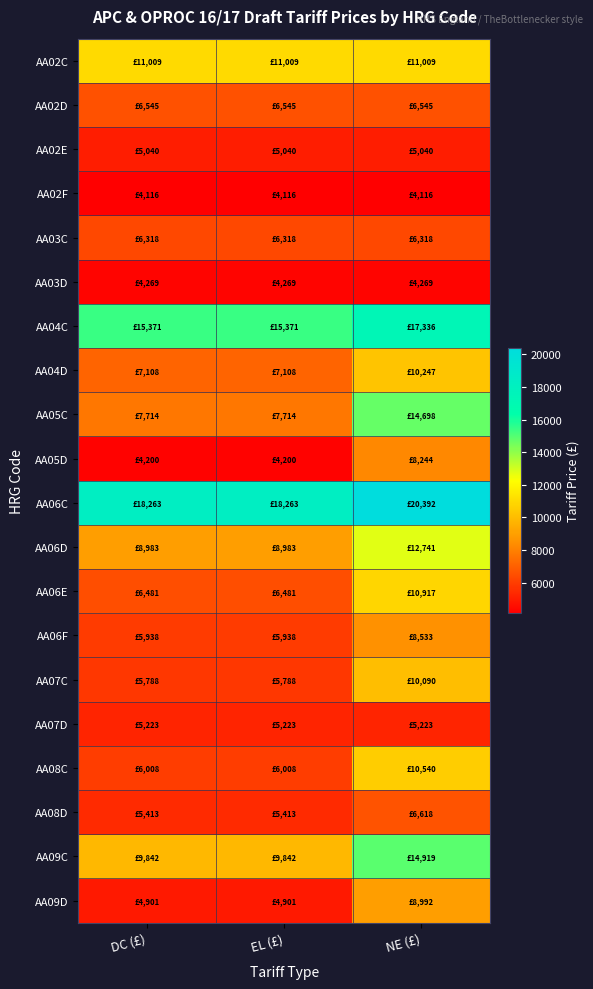

Reading left to right, extract all data points from this chart.

AA02C: DC (£)=11008.9	EL (£)=11008.9	NE (£)=11008.9
AA02D: DC (£)=6545.0	EL (£)=6545.0	NE (£)=6545.0
AA02E: DC (£)=5040.1	EL (£)=5040.1	NE (£)=5040.1
AA02F: DC (£)=4116.3	EL (£)=4116.3	NE (£)=4116.3
AA03C: DC (£)=6318.0	EL (£)=6318.0	NE (£)=6318.0
AA03D: DC (£)=4268.8	EL (£)=4268.8	NE (£)=4268.8
AA04C: DC (£)=15370.9	EL (£)=15370.9	NE (£)=17336.5
AA04D: DC (£)=7107.6	EL (£)=7107.6	NE (£)=10246.8
AA05C: DC (£)=7713.6	EL (£)=7713.6	NE (£)=14698.5
AA05D: DC (£)=4200.4	EL (£)=4200.4	NE (£)=8244.1
AA06C: DC (£)=18263.4	EL (£)=18263.4	NE (£)=20392.1
AA06D: DC (£)=8982.9	EL (£)=8982.9	NE (£)=12740.8
AA06E: DC (£)=6481.3	EL (£)=6481.3	NE (£)=10917.3
AA06F: DC (£)=5937.5	EL (£)=5937.5	NE (£)=8532.6
AA07C: DC (£)=5787.9	EL (£)=5787.9	NE (£)=10090.4
AA07D: DC (£)=5223.1	EL (£)=5223.1	NE (£)=5223.1
AA08C: DC (£)=6008.3	EL (£)=6008.3	NE (£)=10540.2
AA08D: DC (£)=5413.2	EL (£)=5413.2	NE (£)=6617.6
AA09C: DC (£)=9841.7	EL (£)=9841.7	NE (£)=14919.0
AA09D: DC (£)=4901.4	EL (£)=4901.4	NE (£)=8992.5